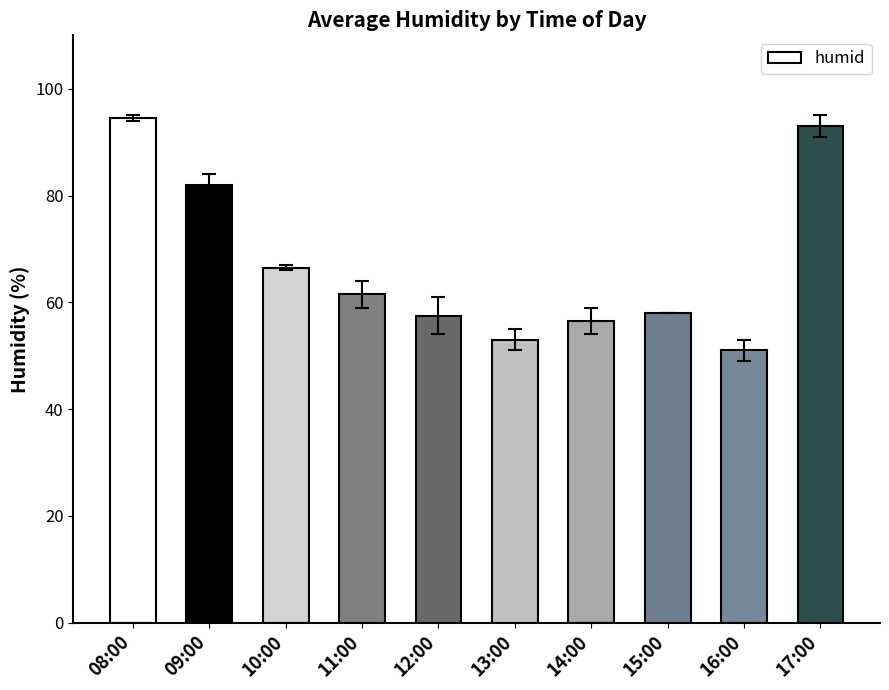

Are the bars horizontal?

No